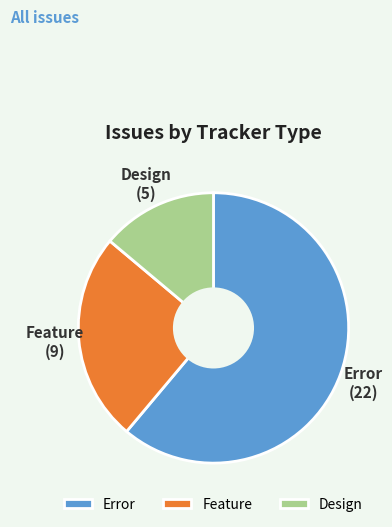

Combined, do Error and Design account for over 50%?

Yes